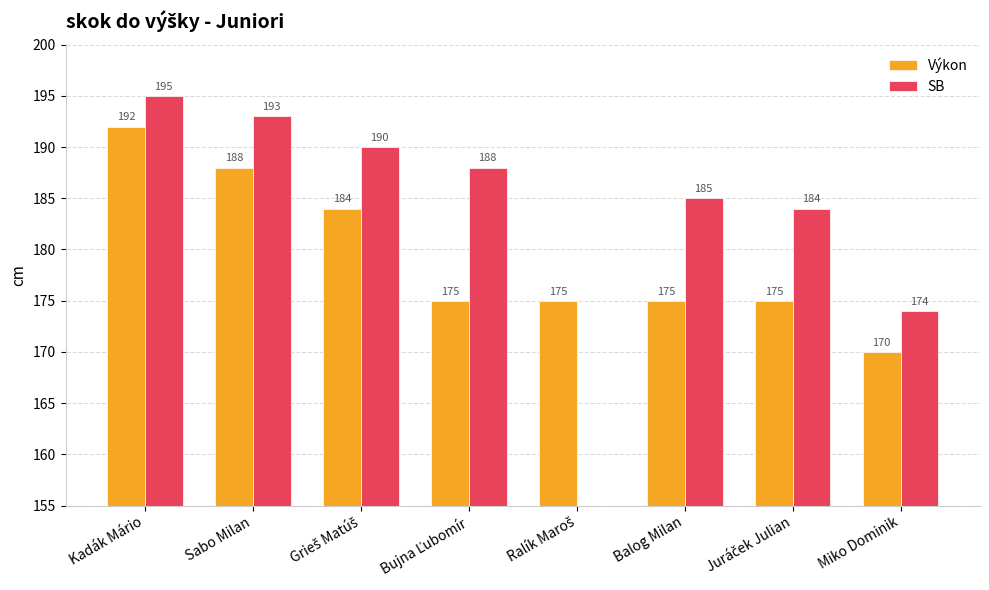

Count the Výkon values in the range 175 to 188.

6